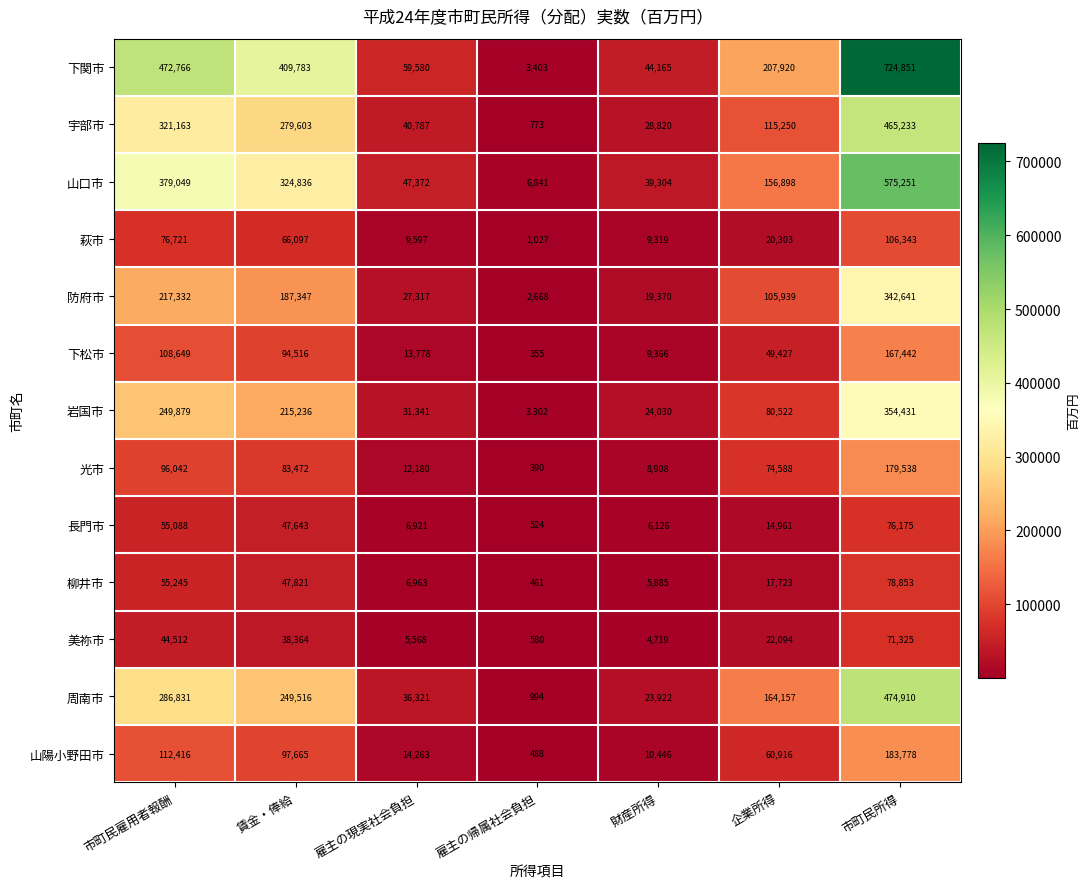

What is the difference between the 柳井市 values at 雇主の現実社会負担 and 賃金・俸給?

40858